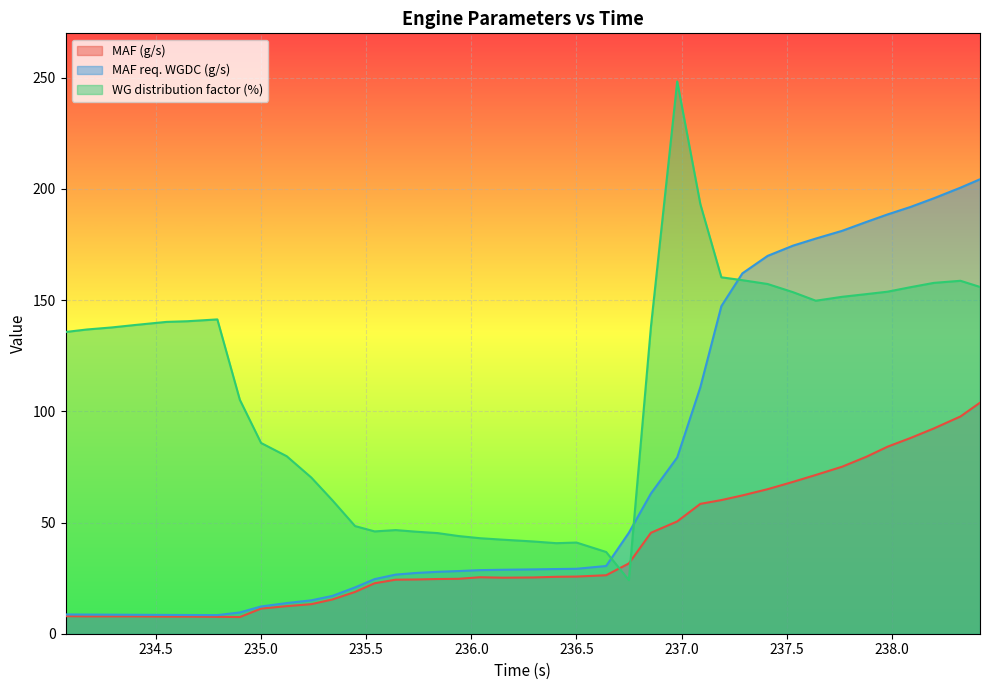

At which category is the sum across all series the highest?

238.419